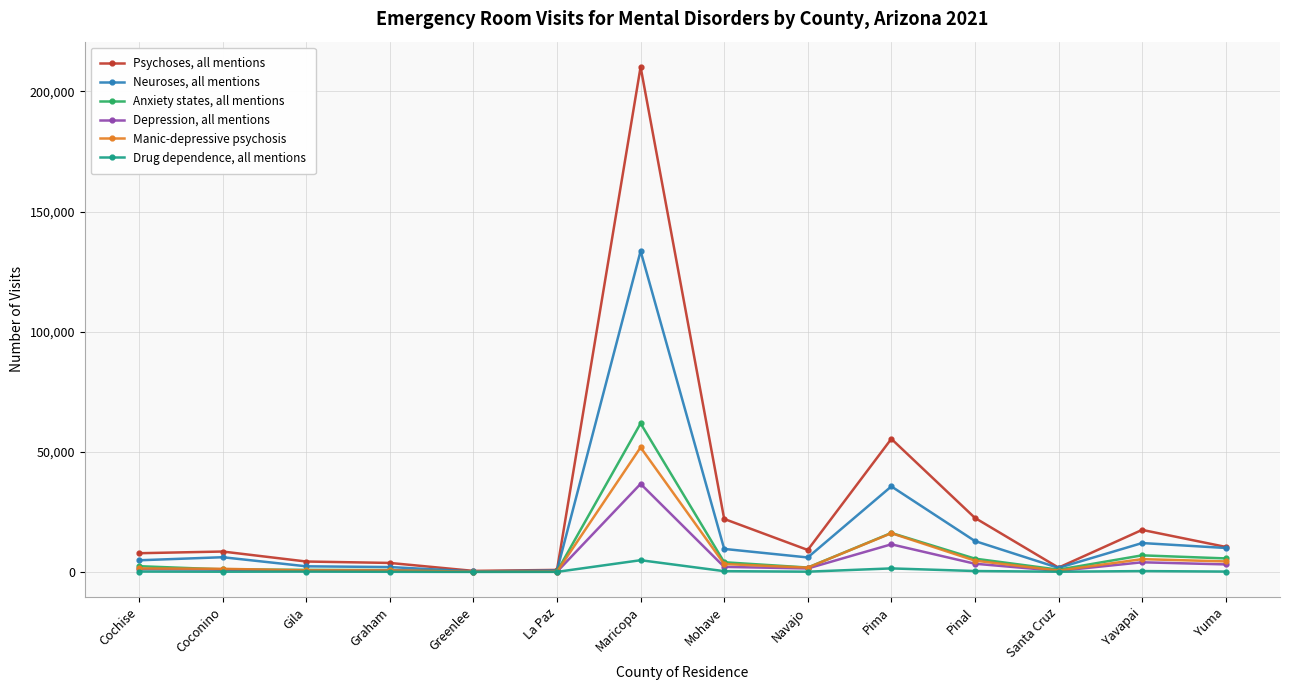

Is it true that Drug dependence, all mentions equals 1456 at Pima?

True